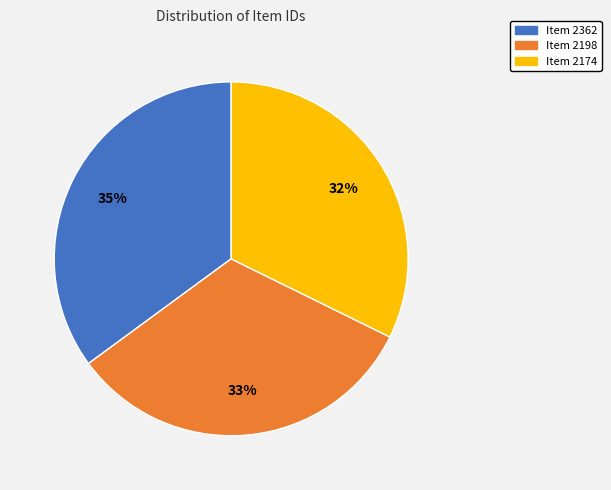

Between Item 2198 and Item 2362, which is larger?

Item 2362